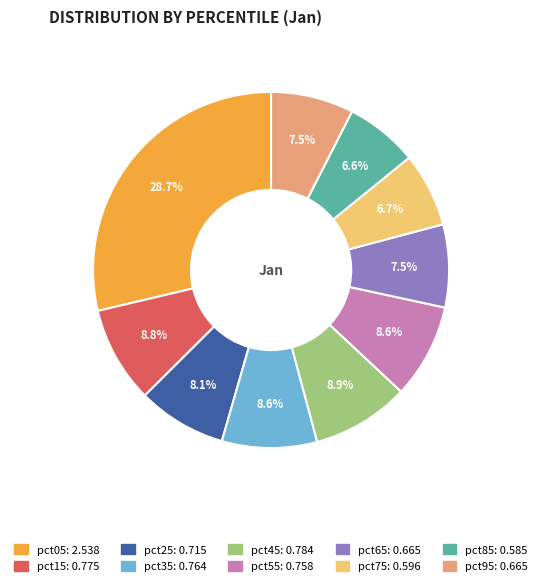

Does pct05 account for over 50% of the chart?

No